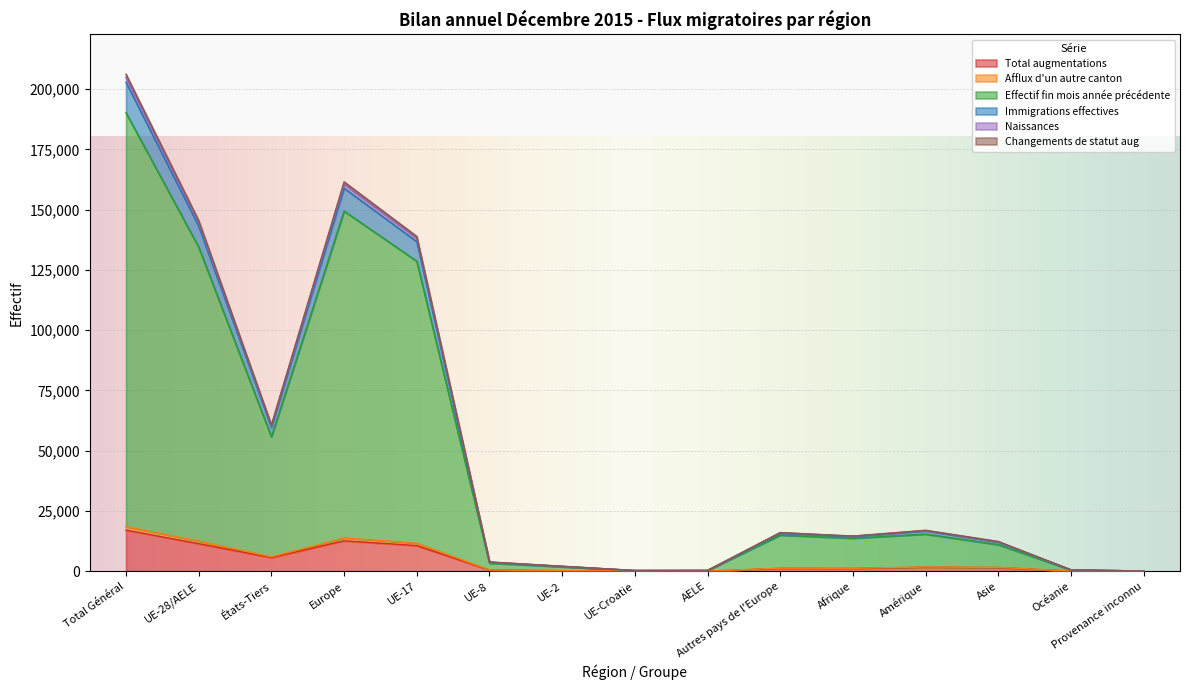

Which category has the highest value in the Total augmentations series?

Total Général